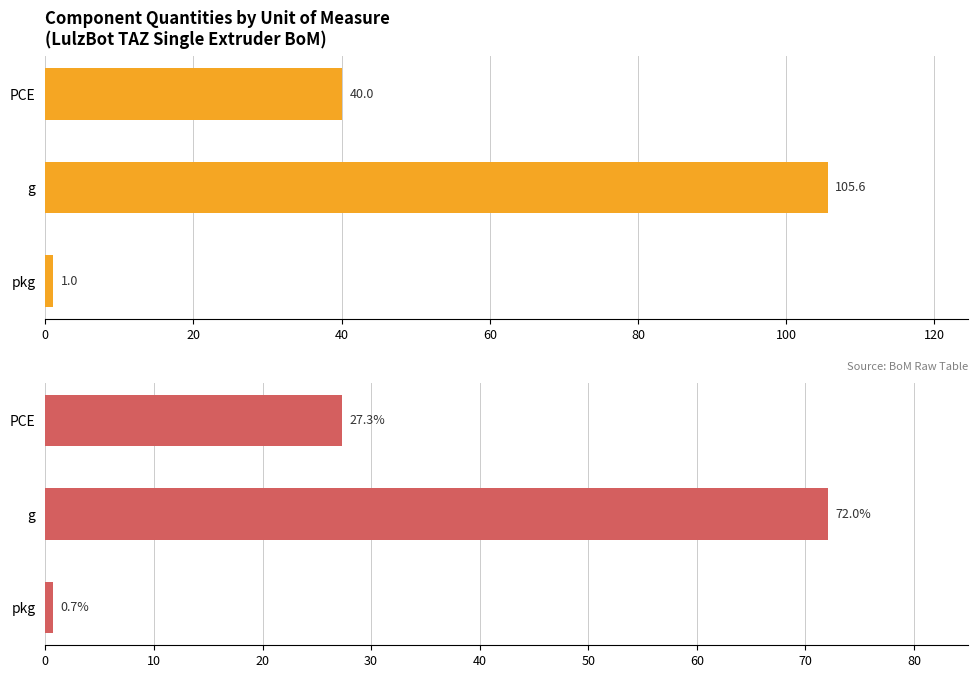

How many data points in Quantity are less than 40?

1